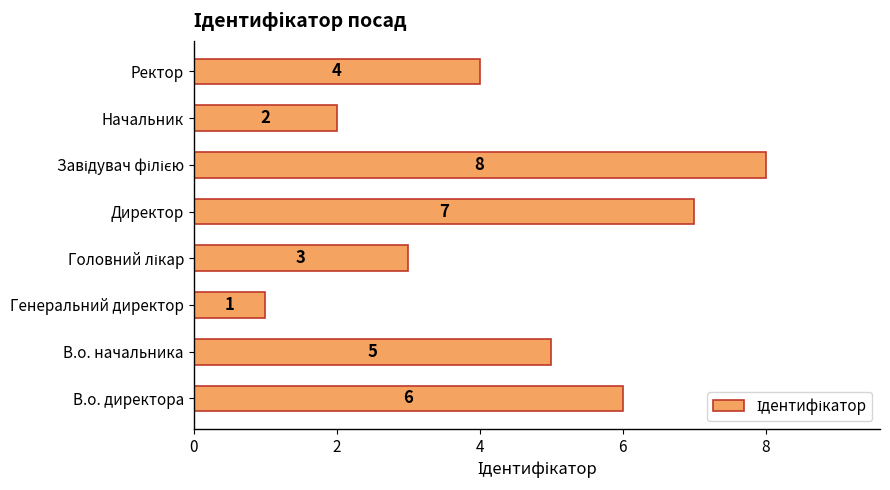

Reading bottom to top, extract all data points from this chart.

6	5	1	3	7	8	2	4